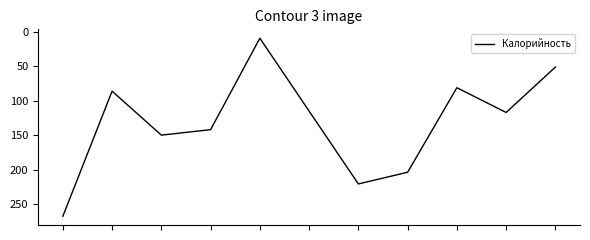

What is the difference between the maximum and minimum values?

259